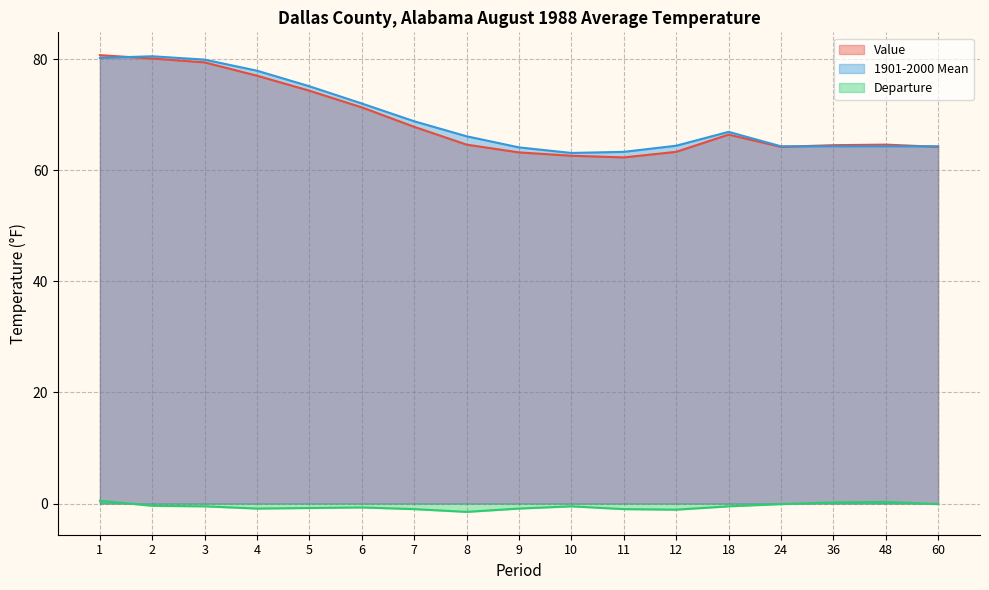

How many series are shown in this chart?

3